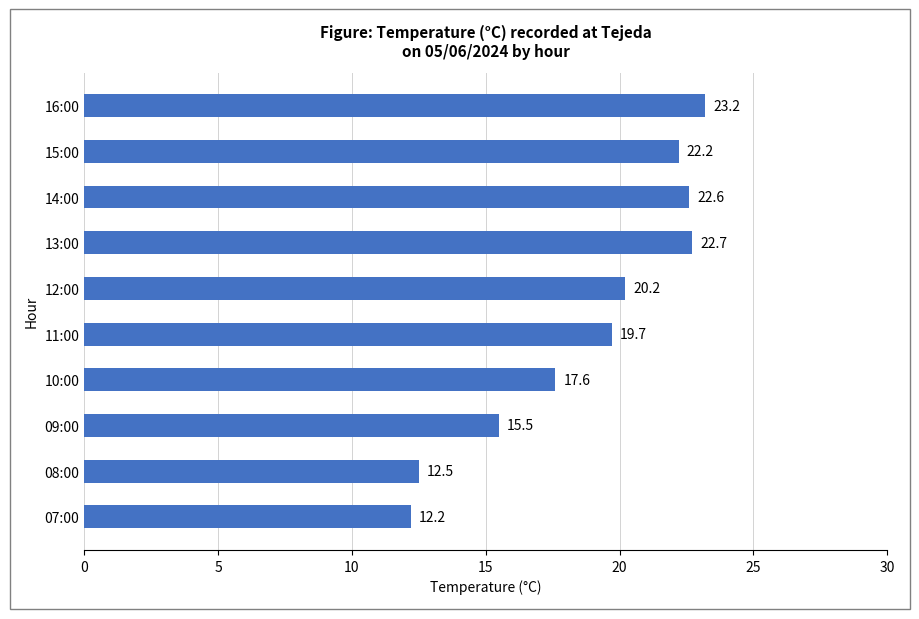

What is the change in value from 15:00 to 14:00?

+0.4